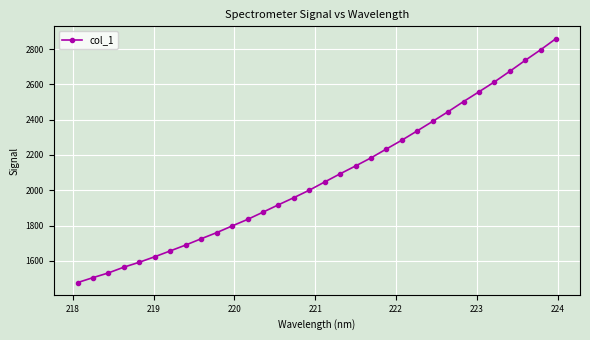

What is the difference between the maximum and minimum values?

1383.5